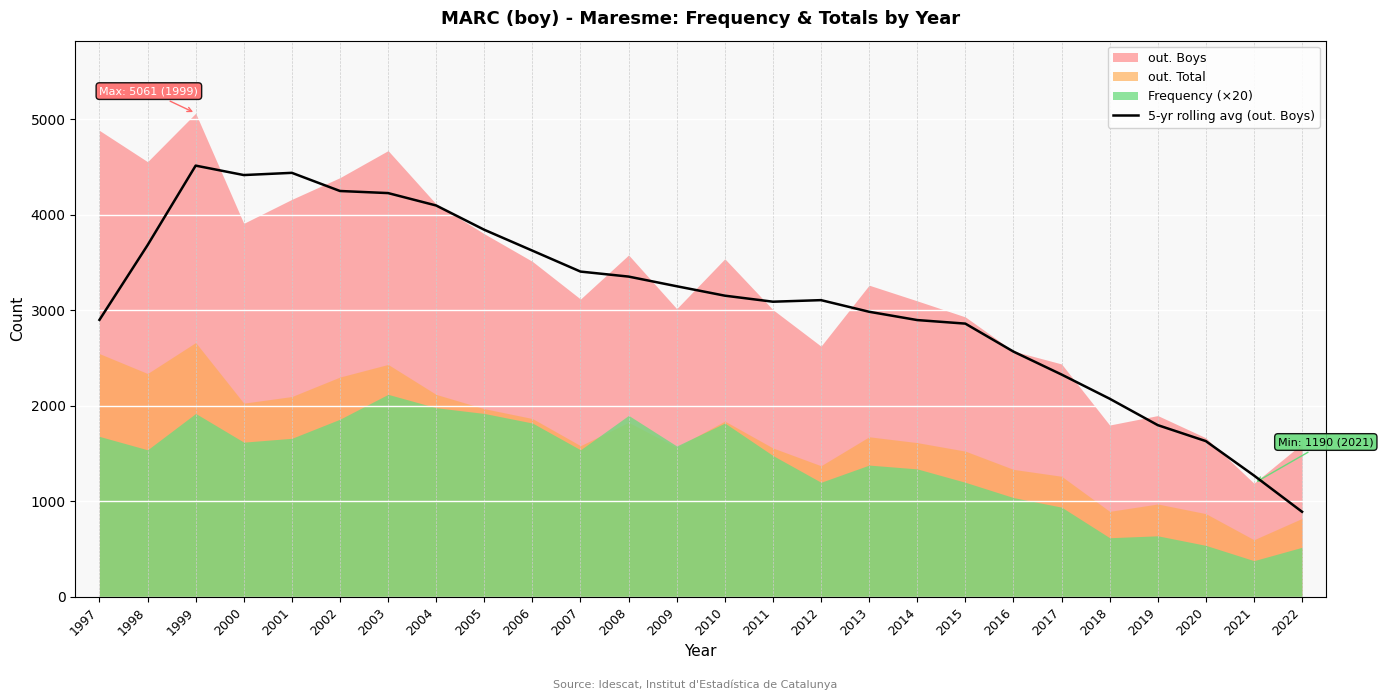

What is the difference between the maximum and minimum values?

3621.6